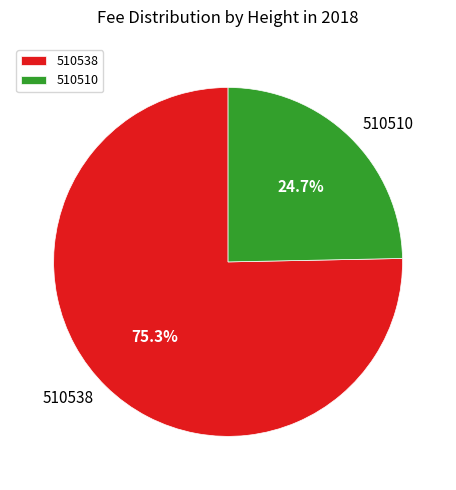

Which slice represents more than half of the pie?

510538